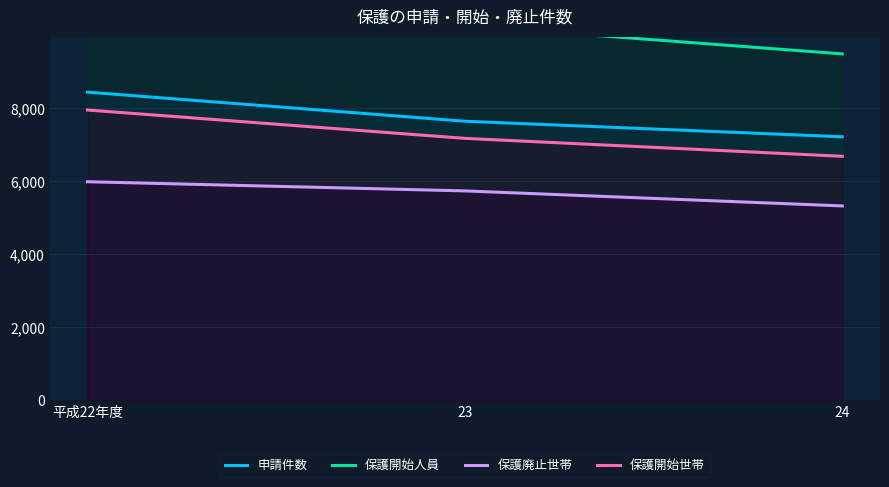

Reading left to right, list all the values displayed in this chart.

申請件数: 平成22年度=8438	23=7642	24=7216
保護開始人員: 平成22年度=11324	23=10258	24=9485
保護廃止世帯: 平成22年度=5986	23=5735	24=5324
保護開始世帯: 平成22年度=7949	23=7173	24=6682